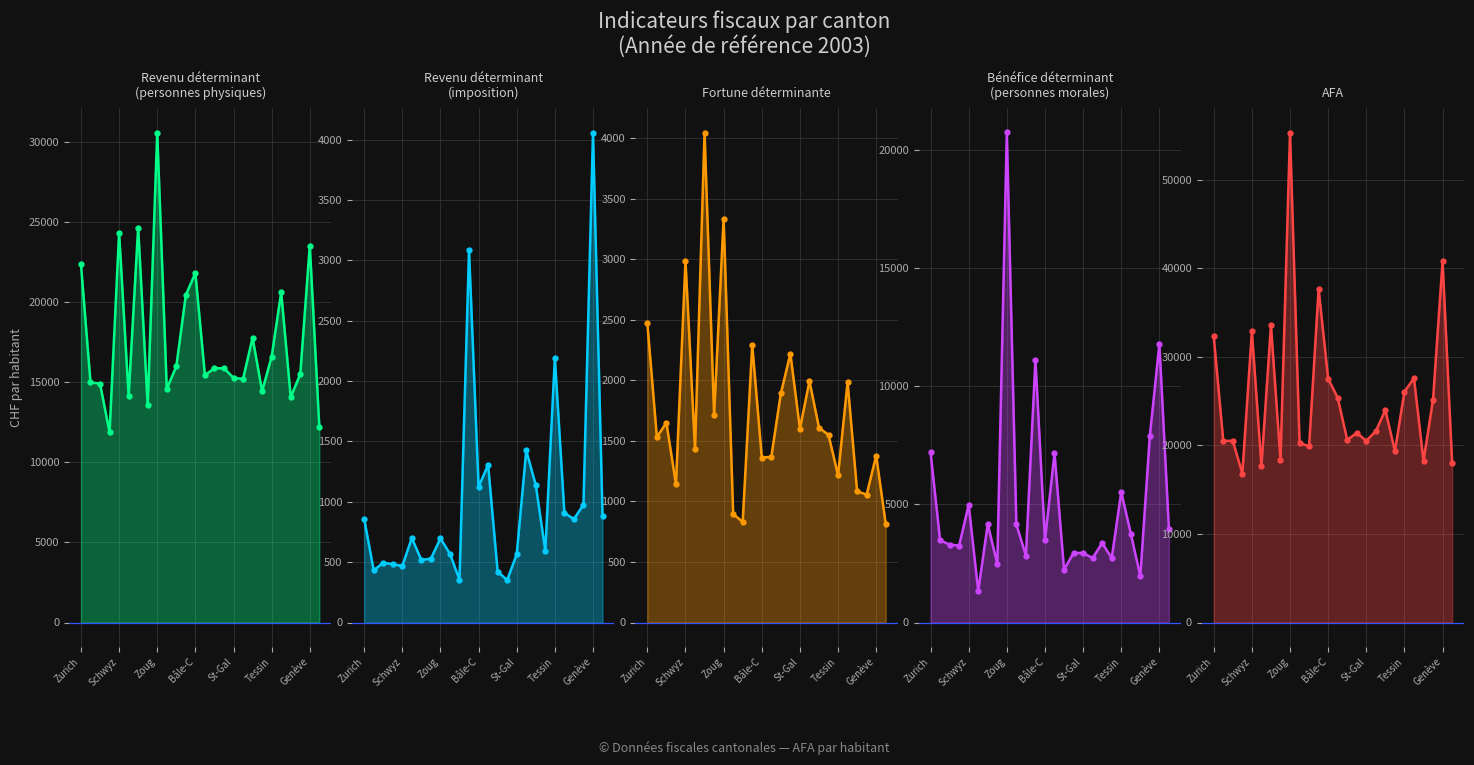

Where do Bénéfice déterminant (personnes morales) and Fortune déterminante first cross each other?

Schwyz and Obwald